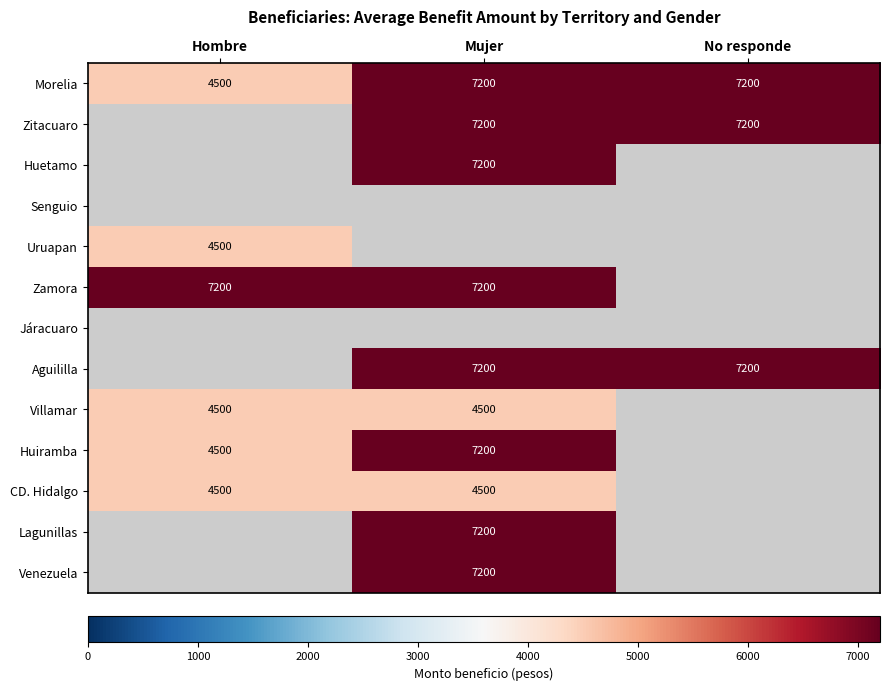

How many Morelia values are between 4500 and 7200?

3